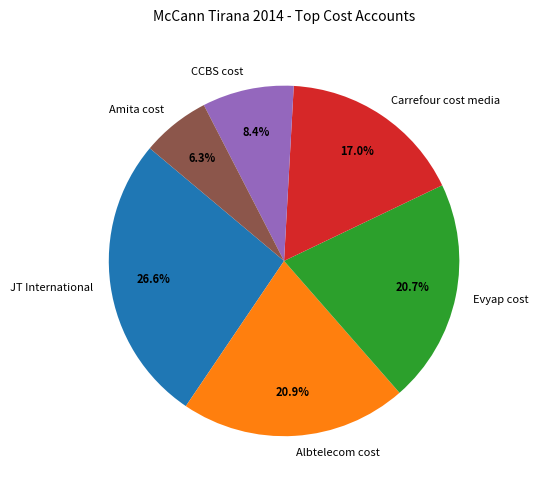

Does Carrefour cost media represent more than half of the total?

No